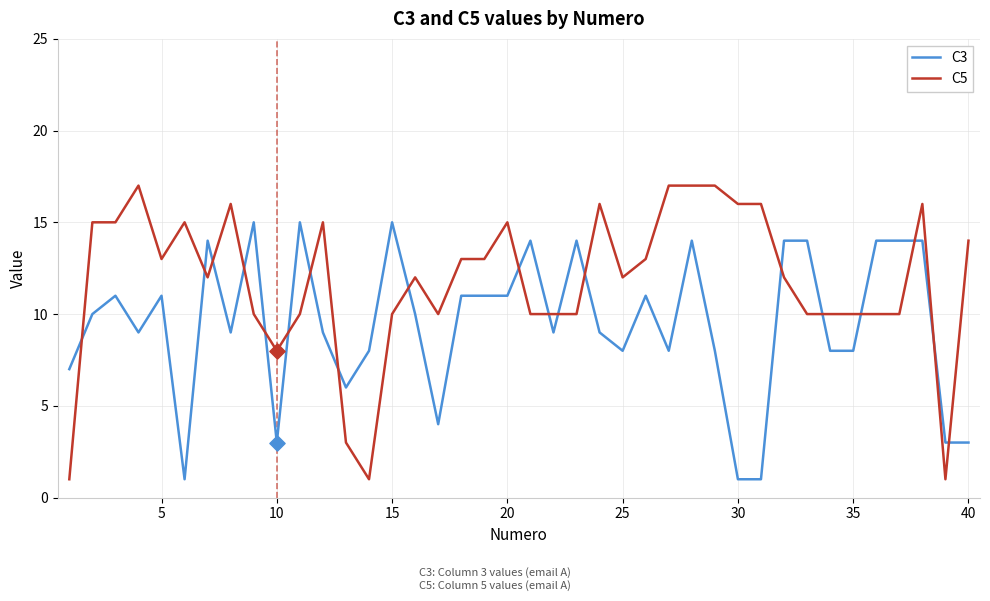

Which series has the largest total across all categories?

C5